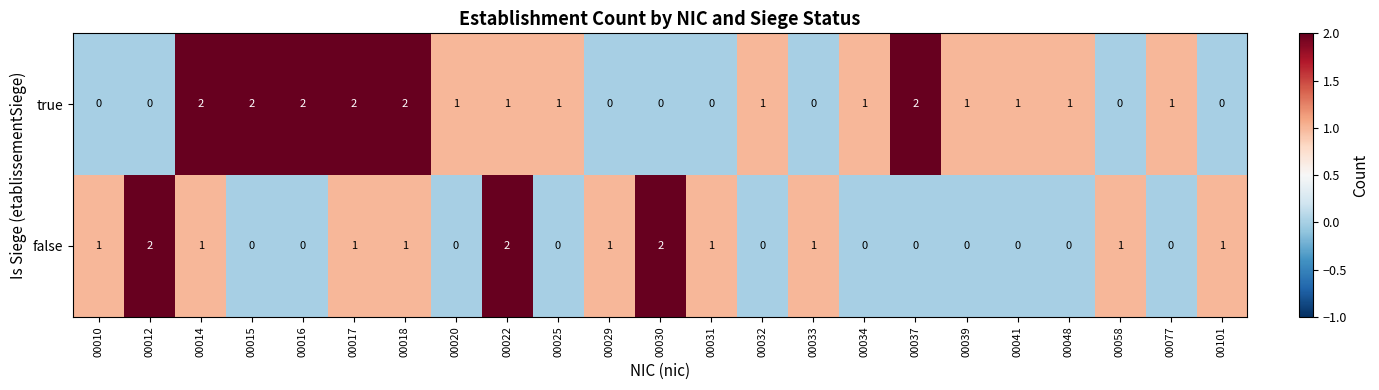

The value of false at 00033 is 0. True or false?

False